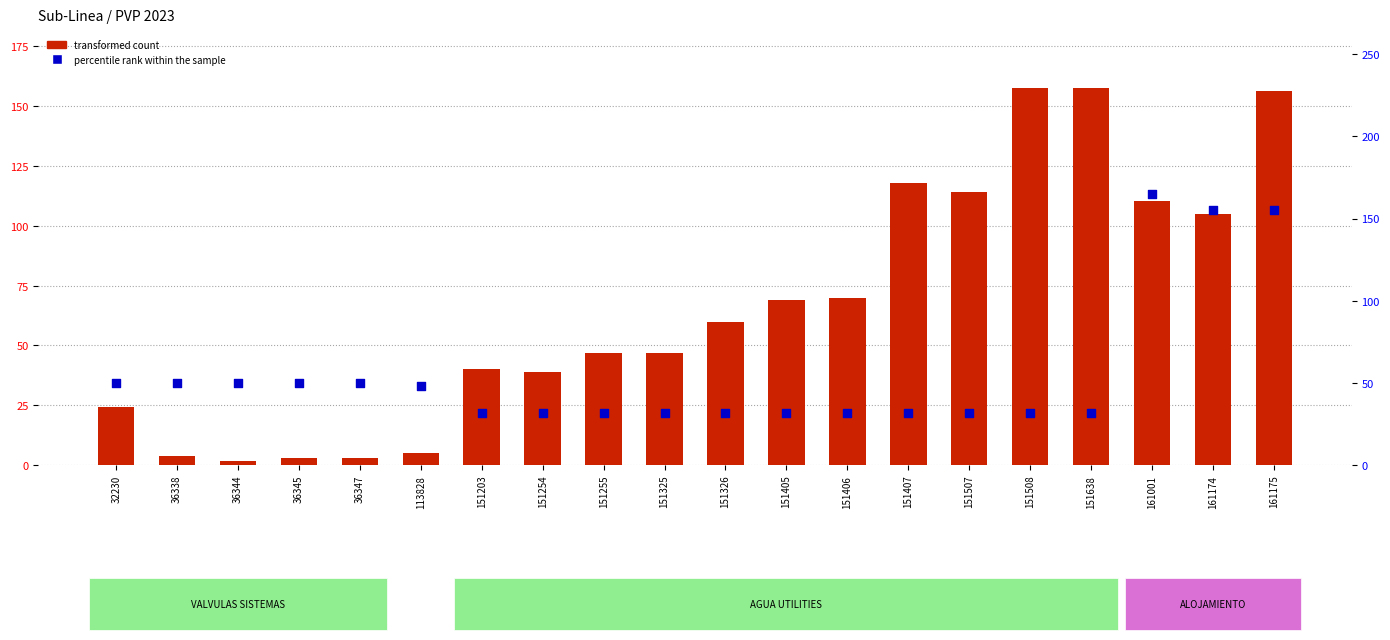

At how many categories does at least one series exceed 16?

20